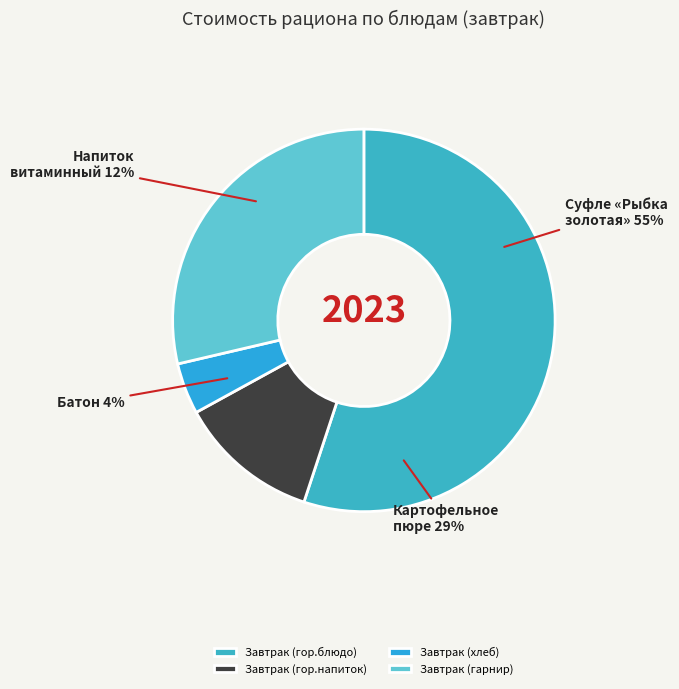

To the nearest percent, what percentage of the pie is Завтрак (хлеб)?

4%